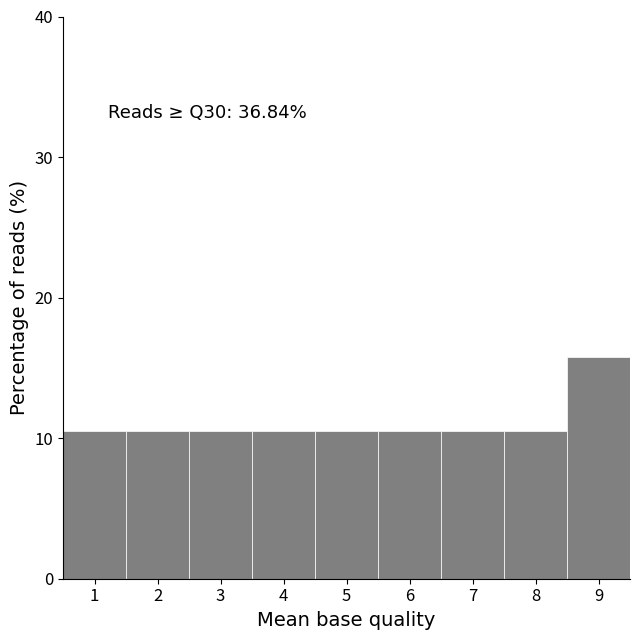

Over which range of the x-axis is the bar tallest?

8.5 to 9.5